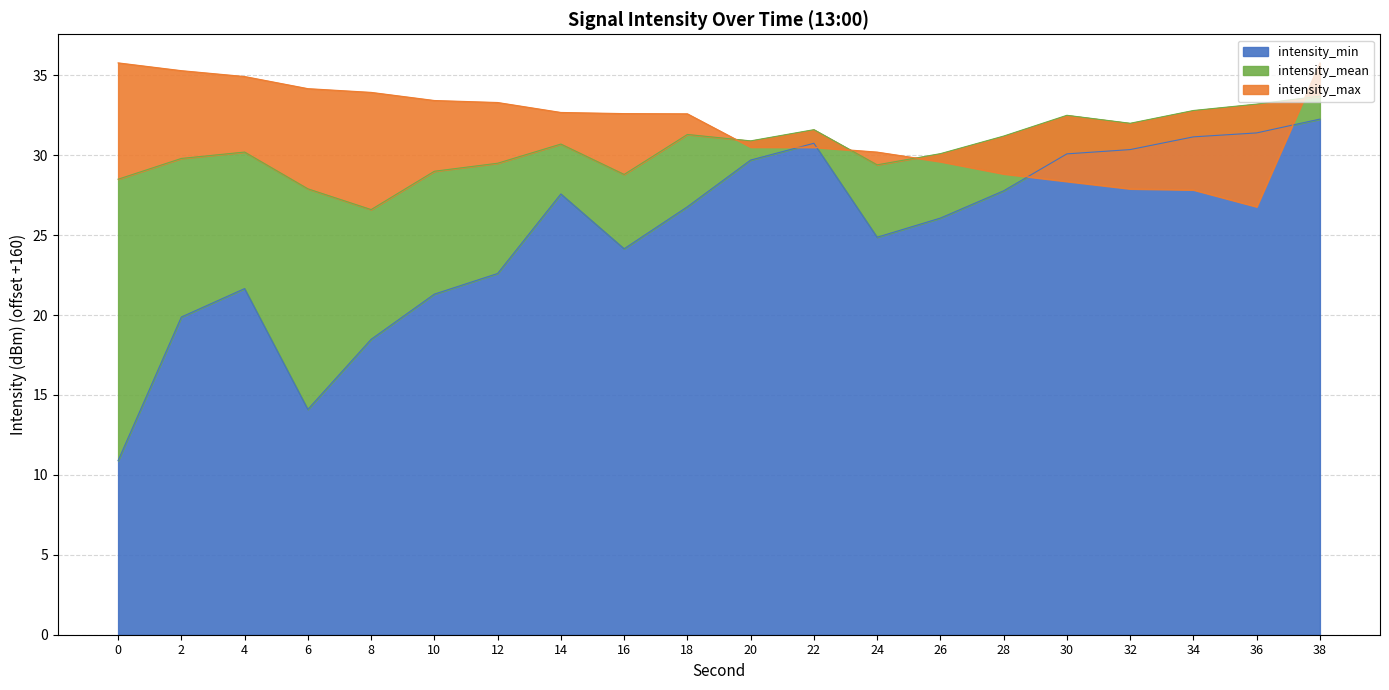

At which label does intensity_min reach its peak?

38